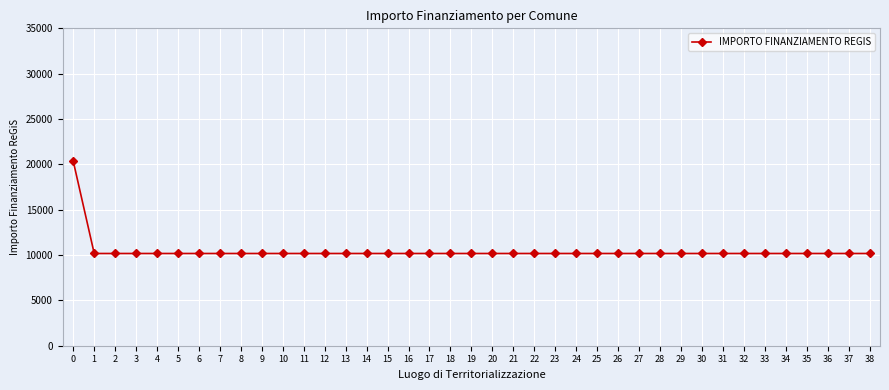

What is the maximum value shown in the chart?

20344